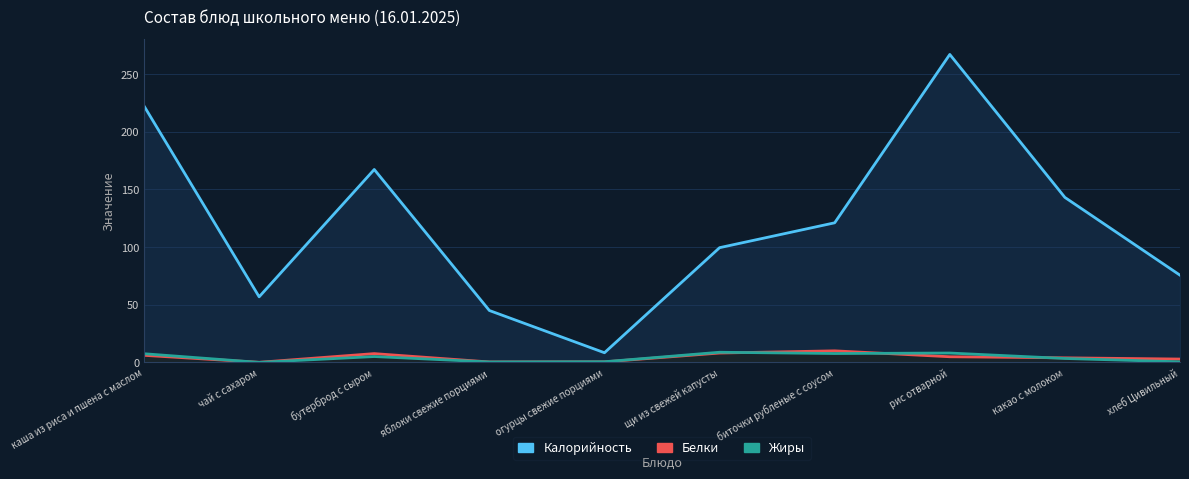

What is the sum of the Калорийность values at огурцы свежие порциями and щи из свежей капусты?

107.8